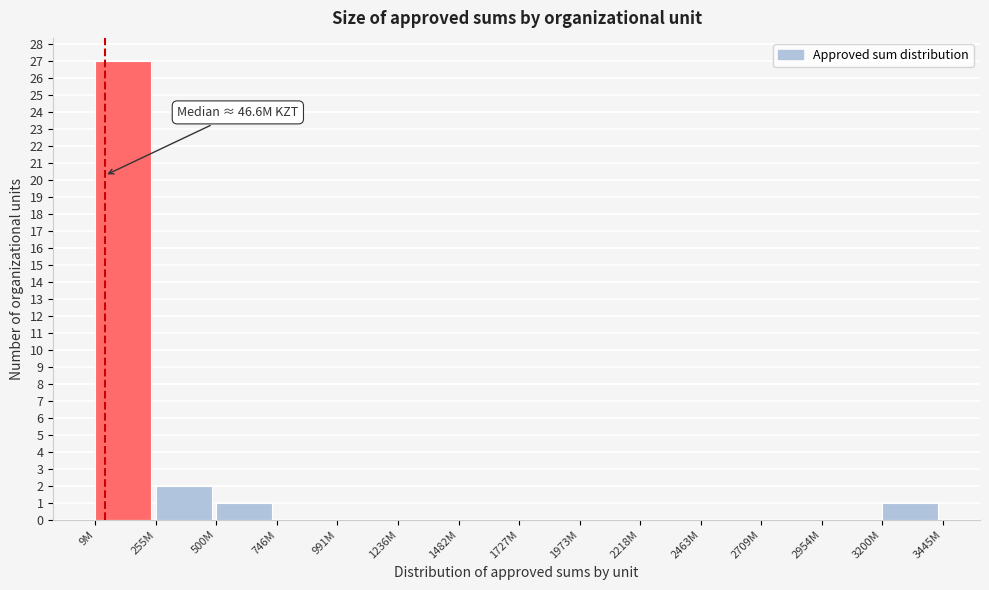

Reading left to right, transcribe all the data shown in this chart.

9M=27	255M=2	500M=1	746M=0	991M=0	1236M=0	1482M=0	1727M=0	1973M=0	2218M=0	2463M=0	2709M=0	2954M=0	3200M=1